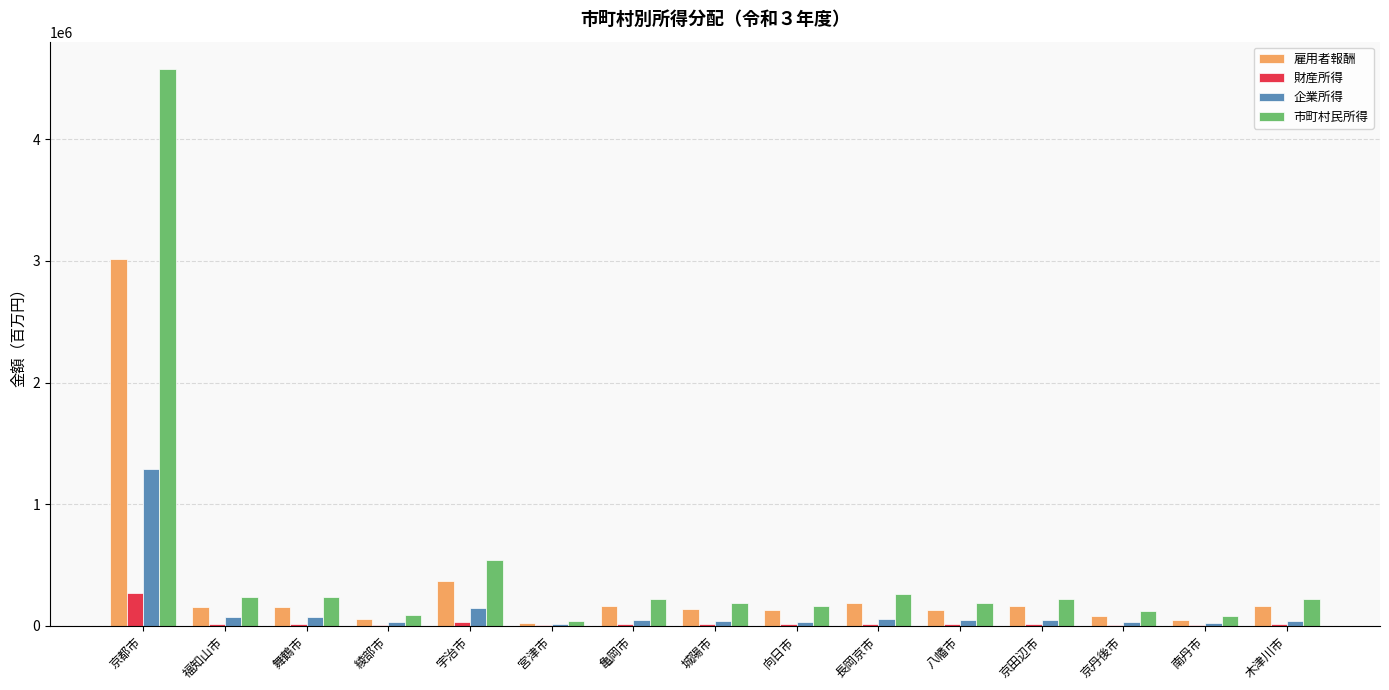

Which series has the largest range (max minus min)?

市町村民所得